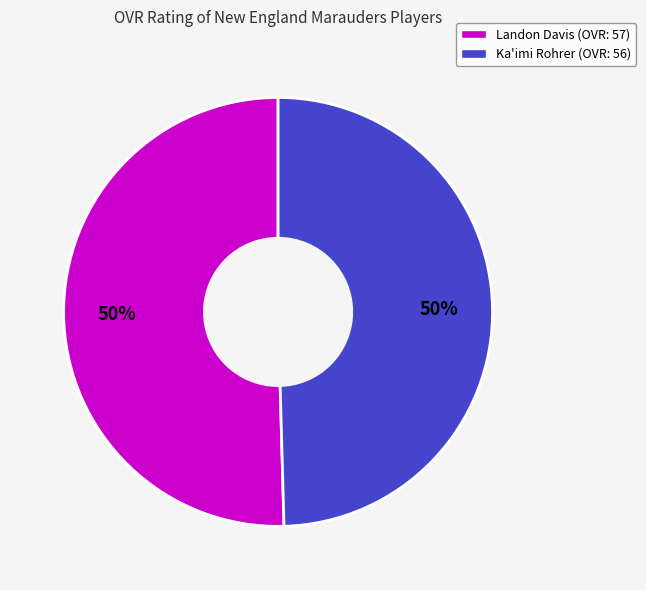

How many segments does this pie chart have?

2